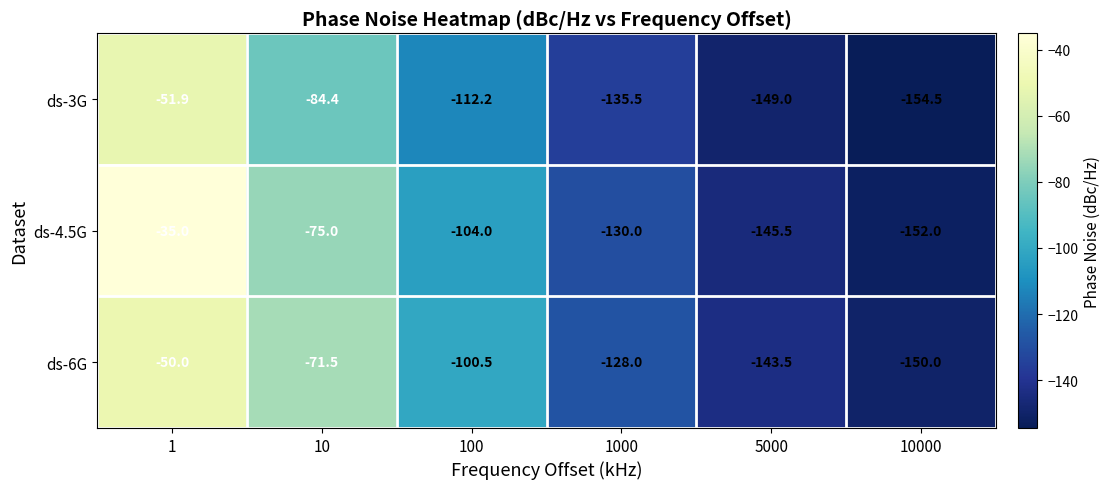

What is the approximate value of ds-3G at 10000?

-154.5